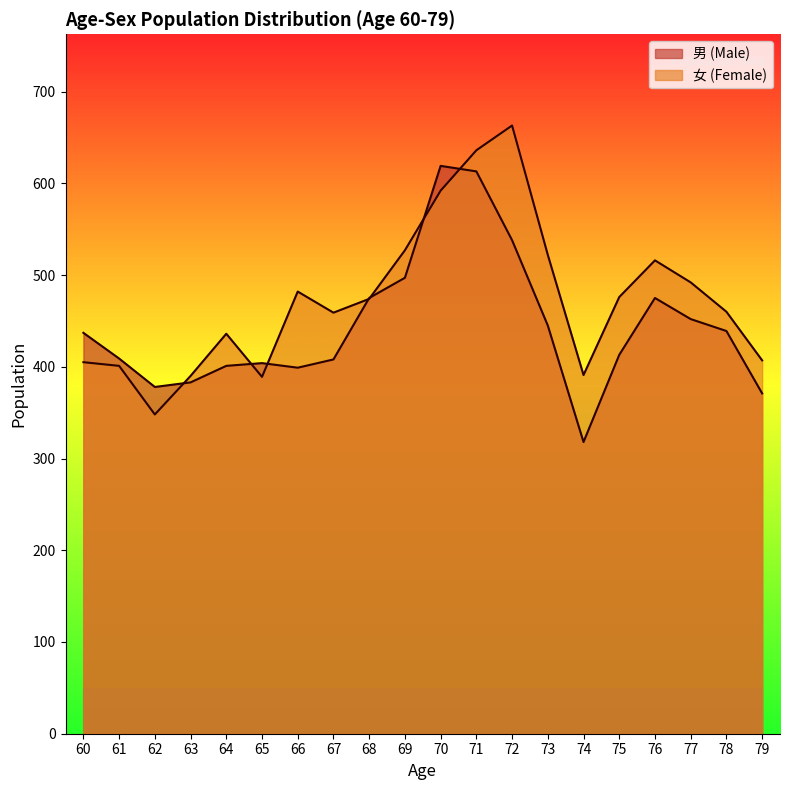

What is the spread (max minus min) of values at 66?

83